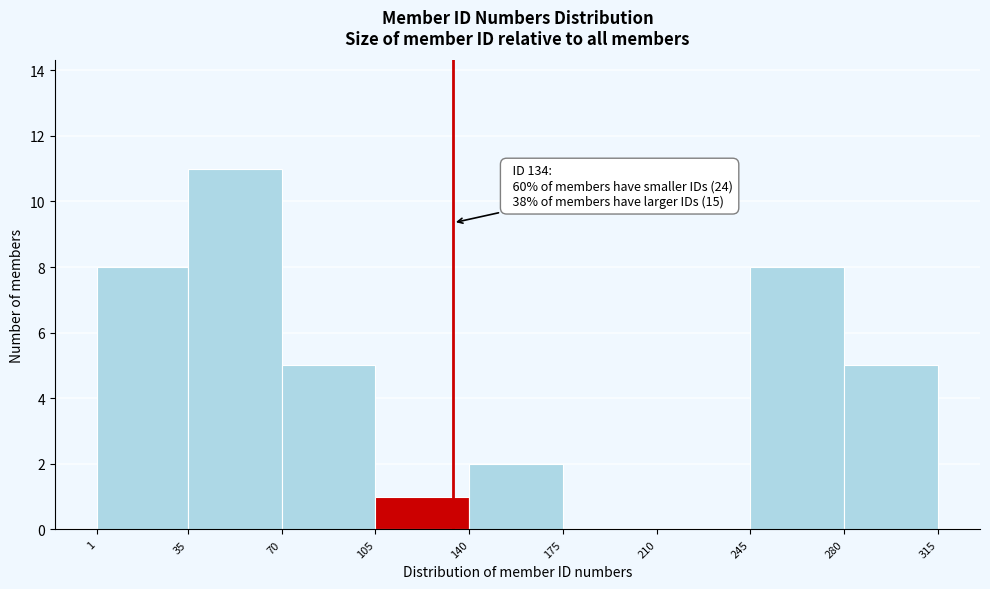

Which range on the x-axis has the tallest bar?

35 to 70